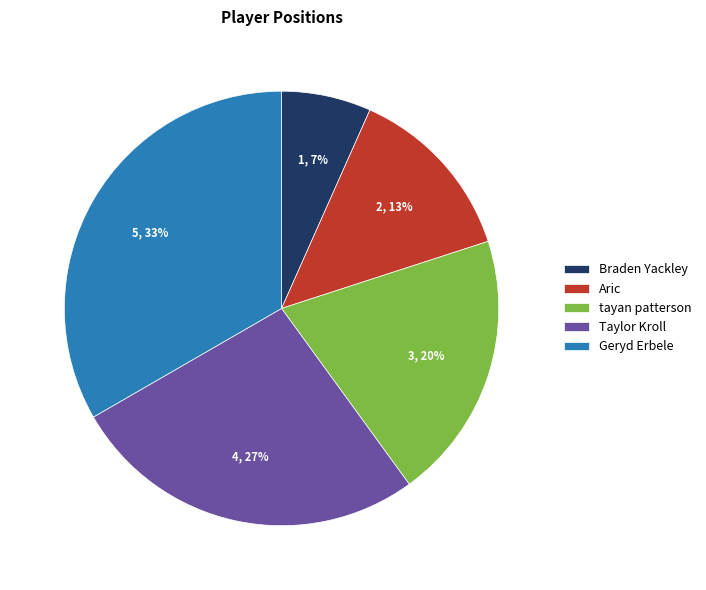

What percentage is the Geryd Erbele slice, to the nearest percent?

33%